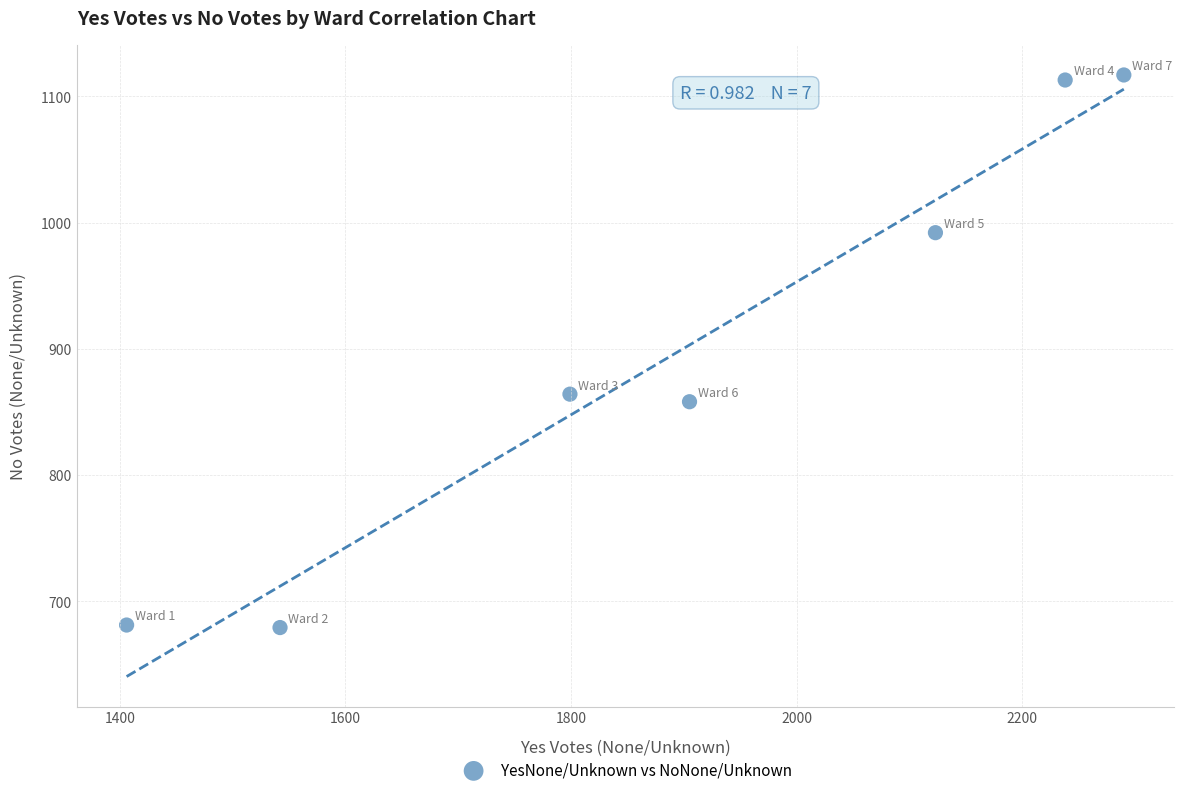

What is the range of Y values (max minus min)?

438